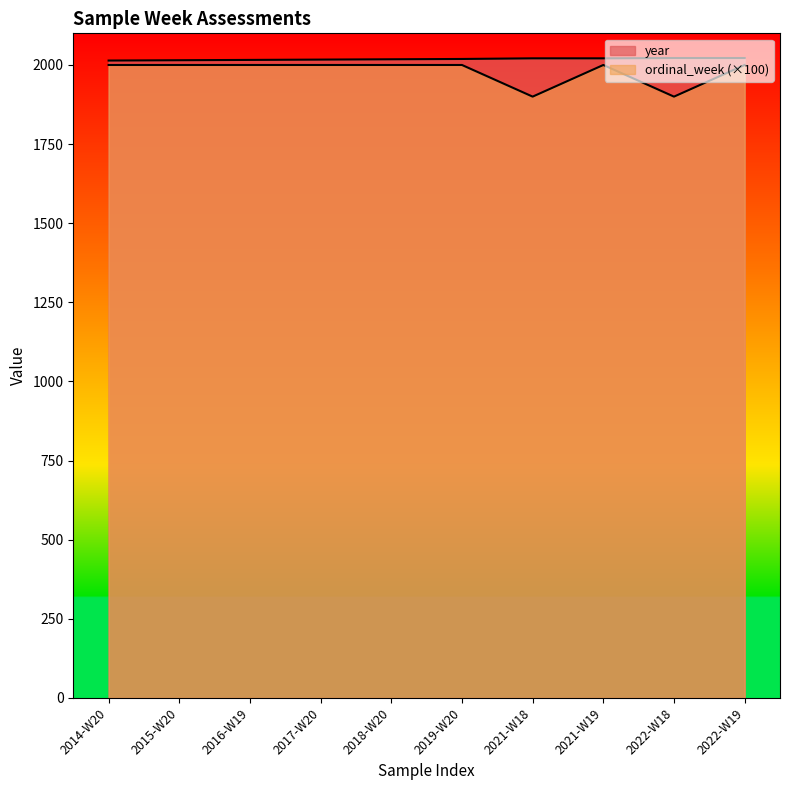

Where is ordinal_week nearest to the value 1950?

2014-W20